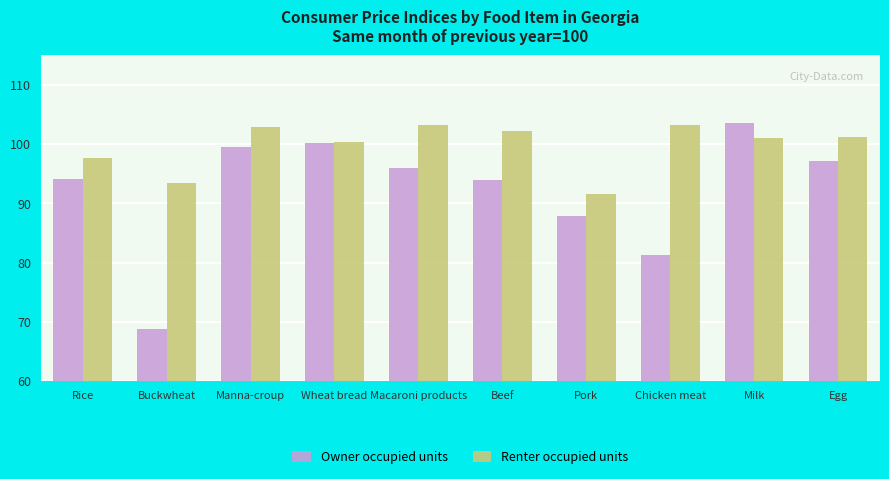

What are all the series names shown in the legend?

Owner occupied units, Renter occupied units